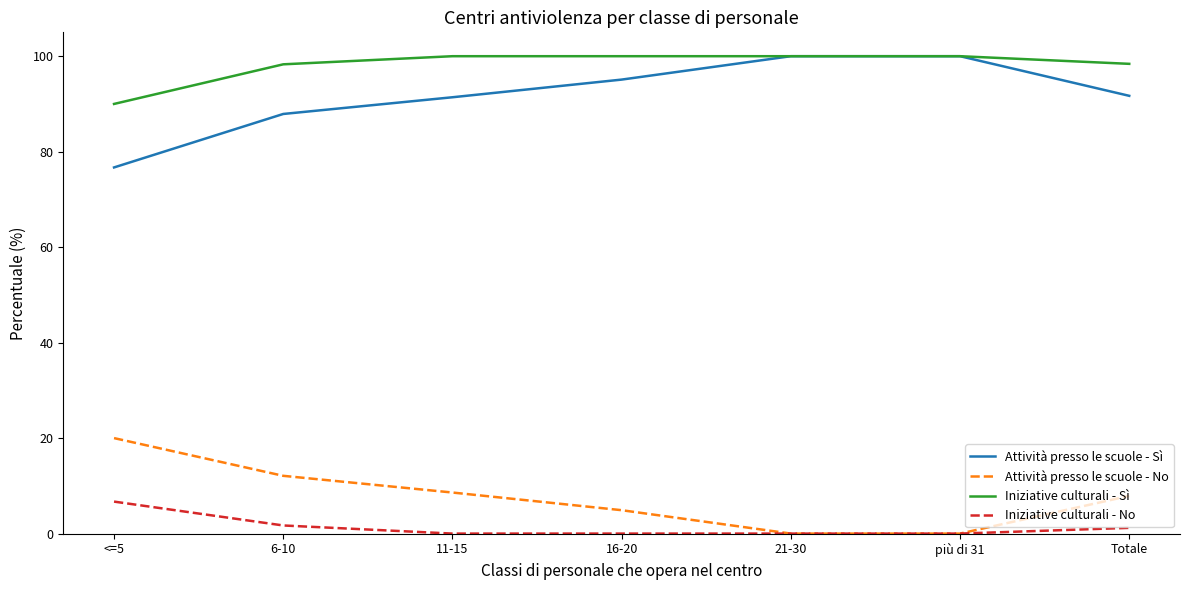

What is the difference between the maximum and minimum values in the Attività presso le scuole - Sì series?

23.3